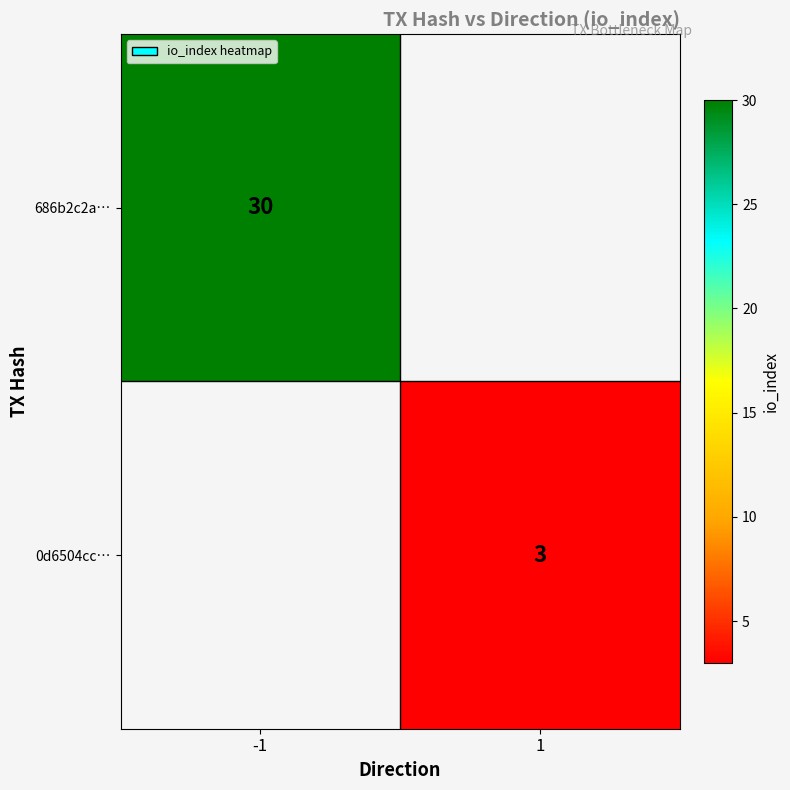

The value of 0d6504cc… at 1 is 5. True or false?

False